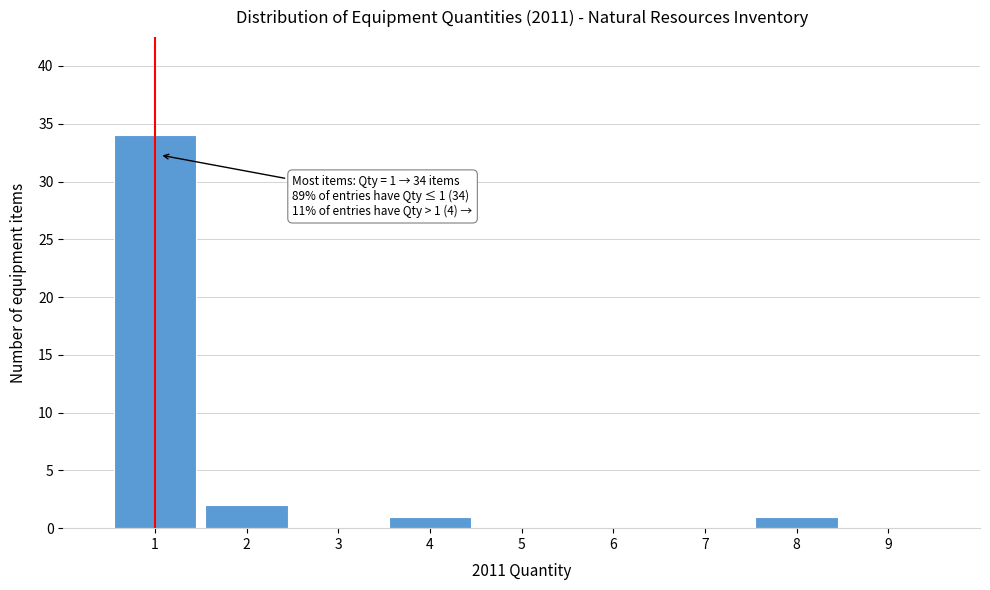

Which range on the x-axis has the tallest bar?

0.5 to 1.5